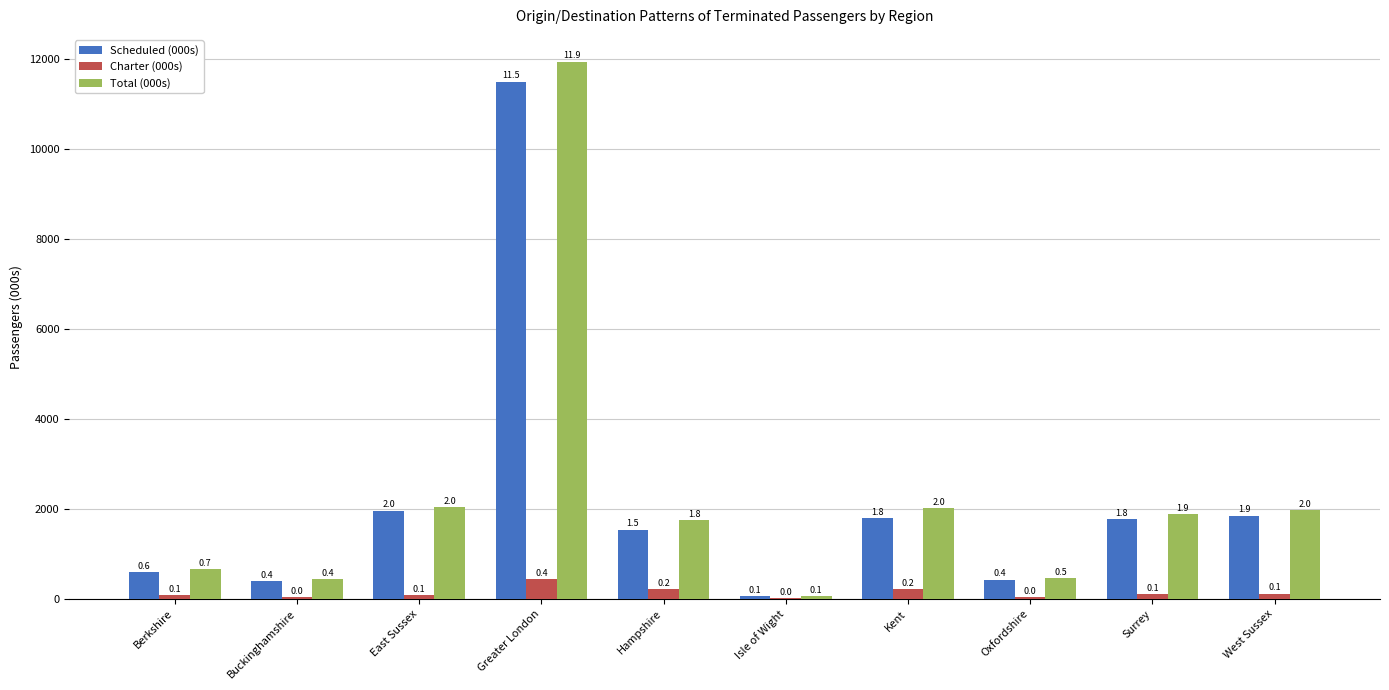

Is the value of Scheduled (000s) at Berkshire greater than the value of Total (000s) at Buckinghamshire?

Yes